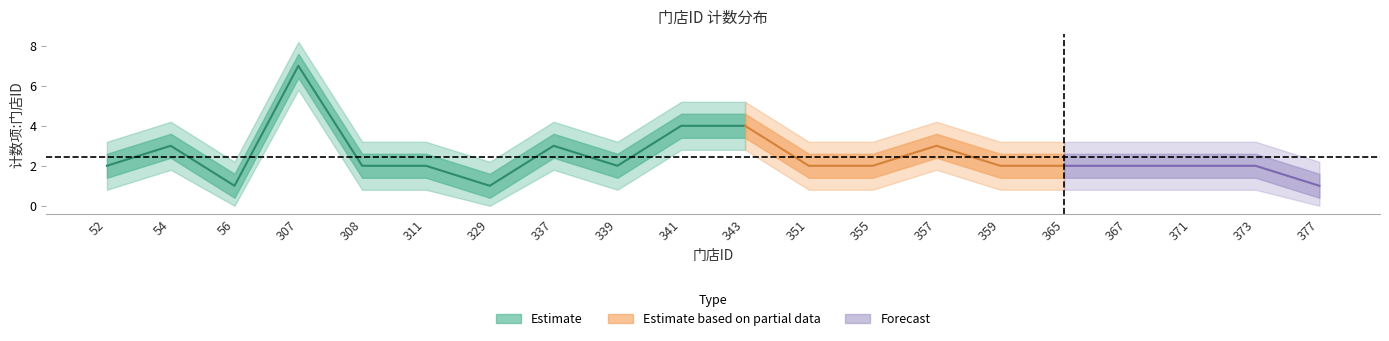

Is it true that the value at 355 is 2?

True